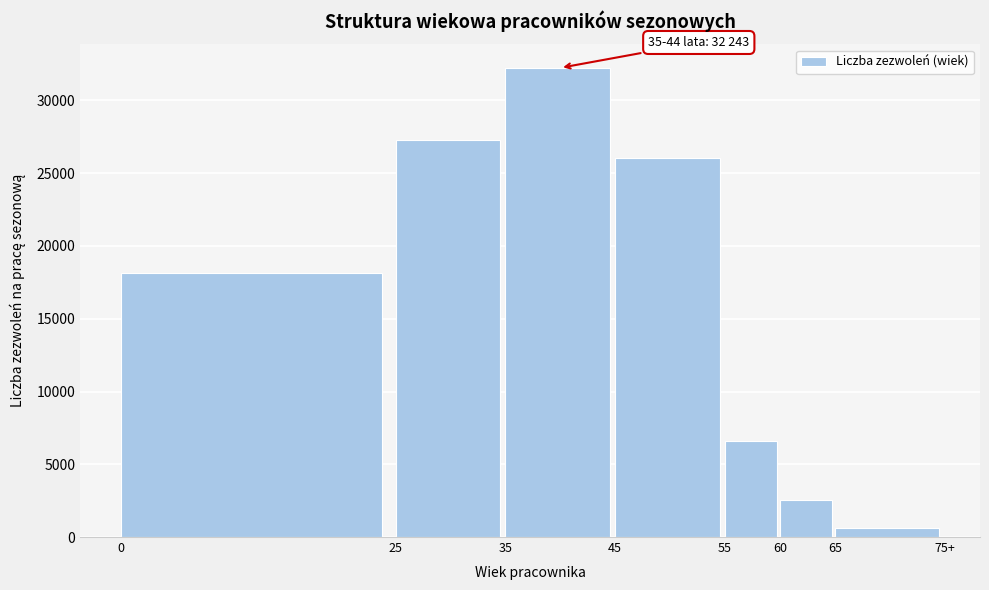

Reading left to right, extract all data points from this chart.

18131	27270	32243	26061	6574	2568	588